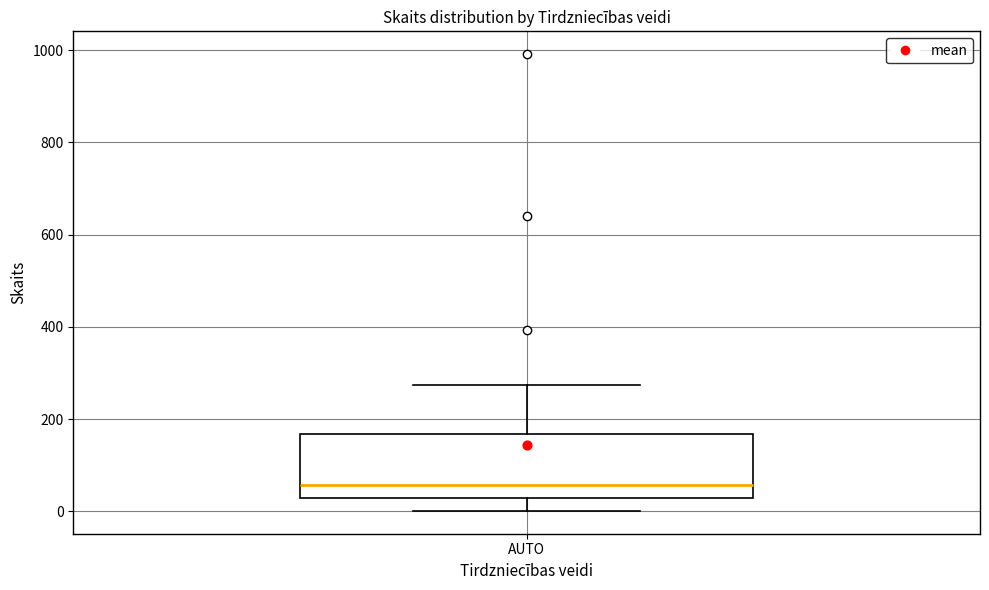

Read this box plot against the y-axis: the position of the median line, the range covered by the box, and the ends of both whiskers. The values are not printed on the chart, so give them approximately, as read against the axis.

median 60, box 20 to 160, whiskers 0 to 280